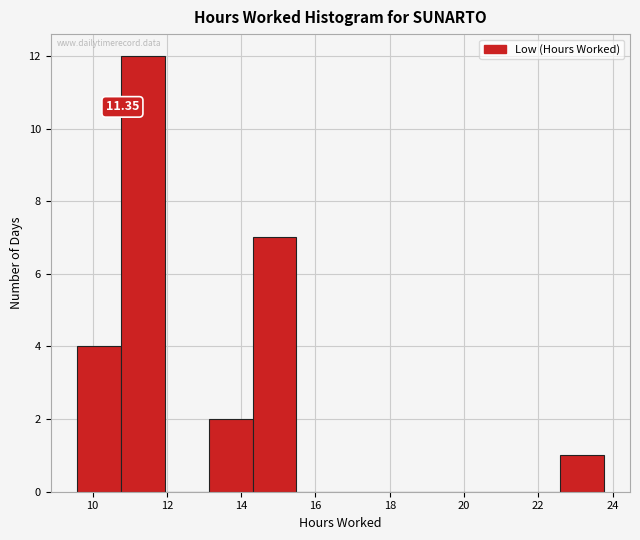

Over which range of the x-axis is the bar tallest?

10.8 to 12.0